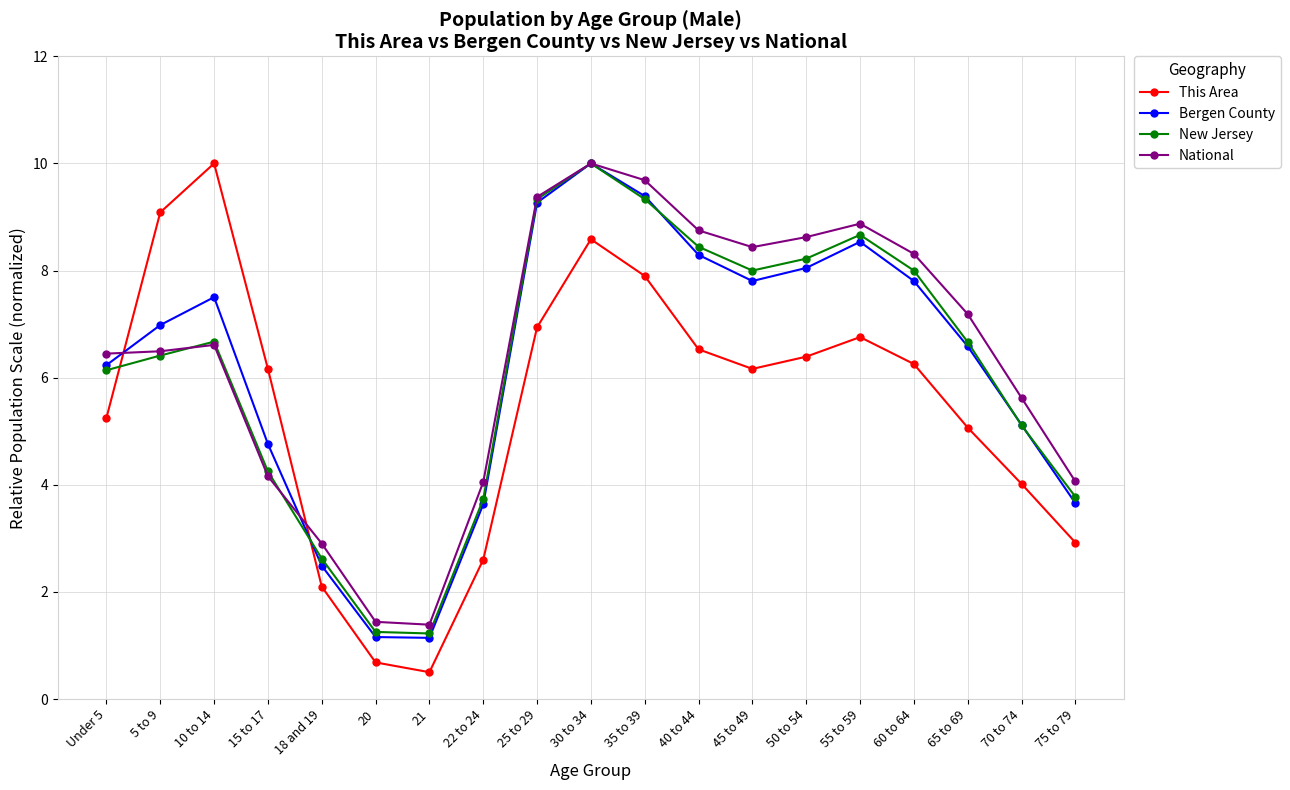

What is the difference between the highest and lowest values at 70 to 74?

1.6